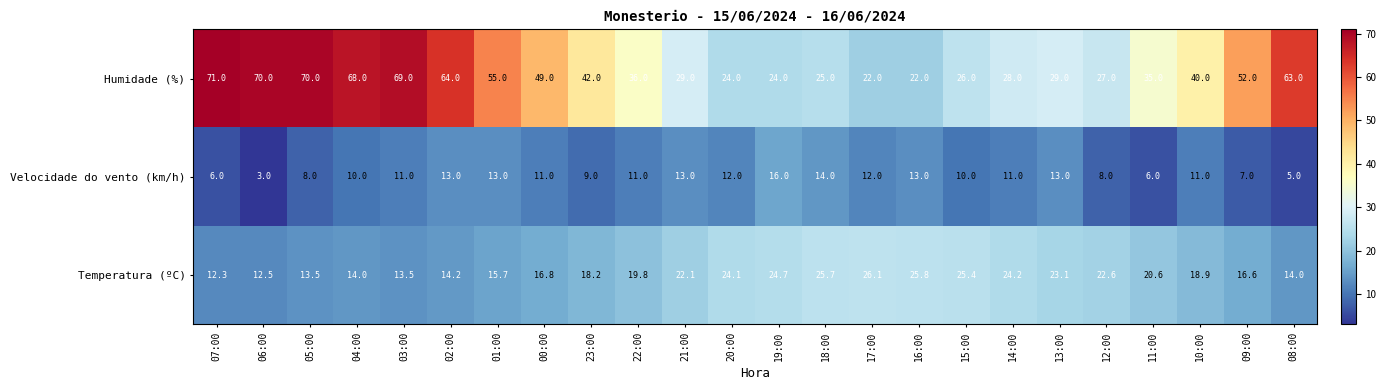

The Temperatura (ºC) series shows 40.1 at 12:00. True or false?

False